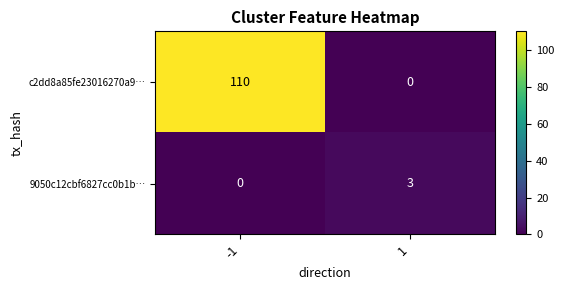

What is the total value across all series at -1?

110